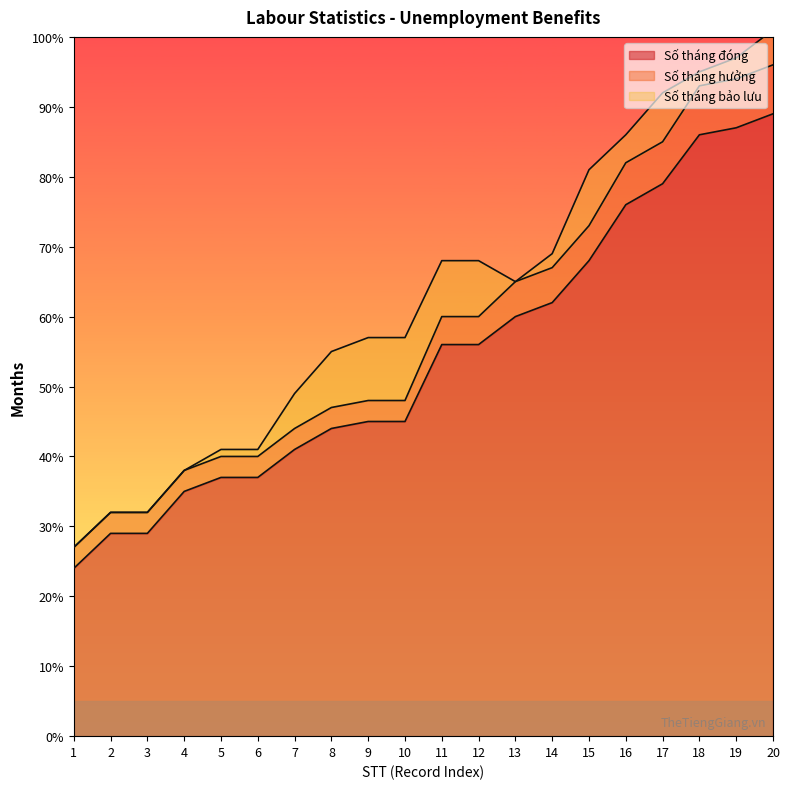

How many data points in Số tháng đóng are less than 56?

10